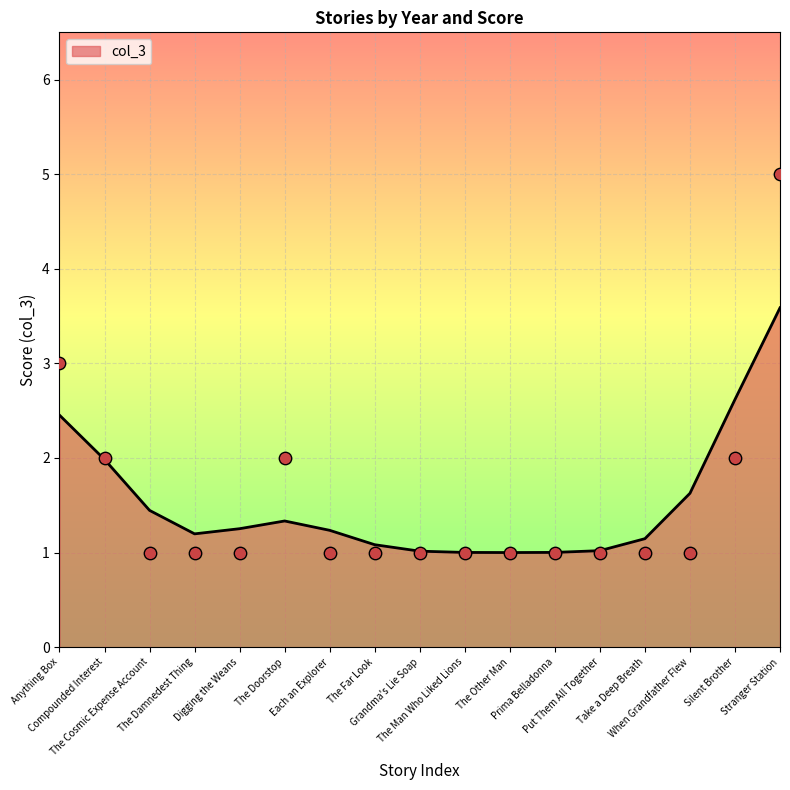

Which has a higher value, Anything Box or Take a Deep Breath?

Anything Box